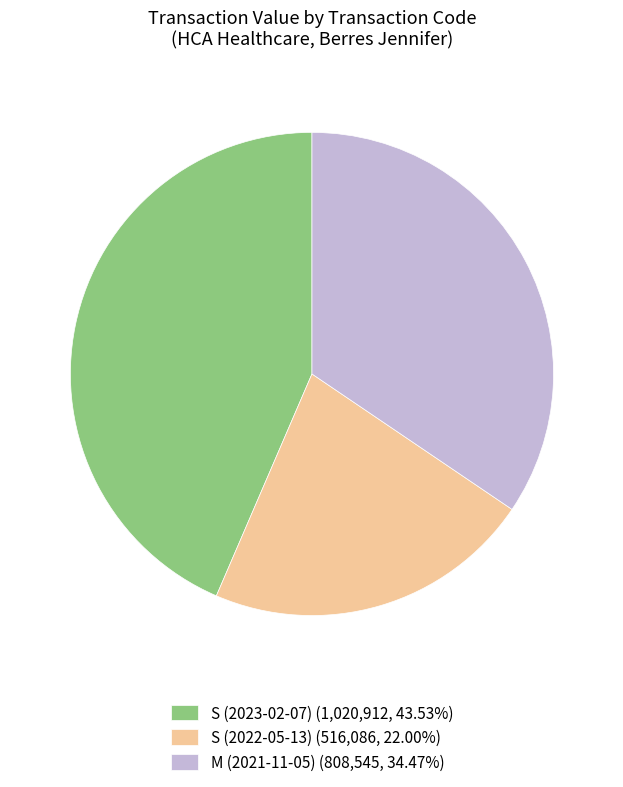

True or false: M (2021-11-05) accounts for 24% of the total.

False